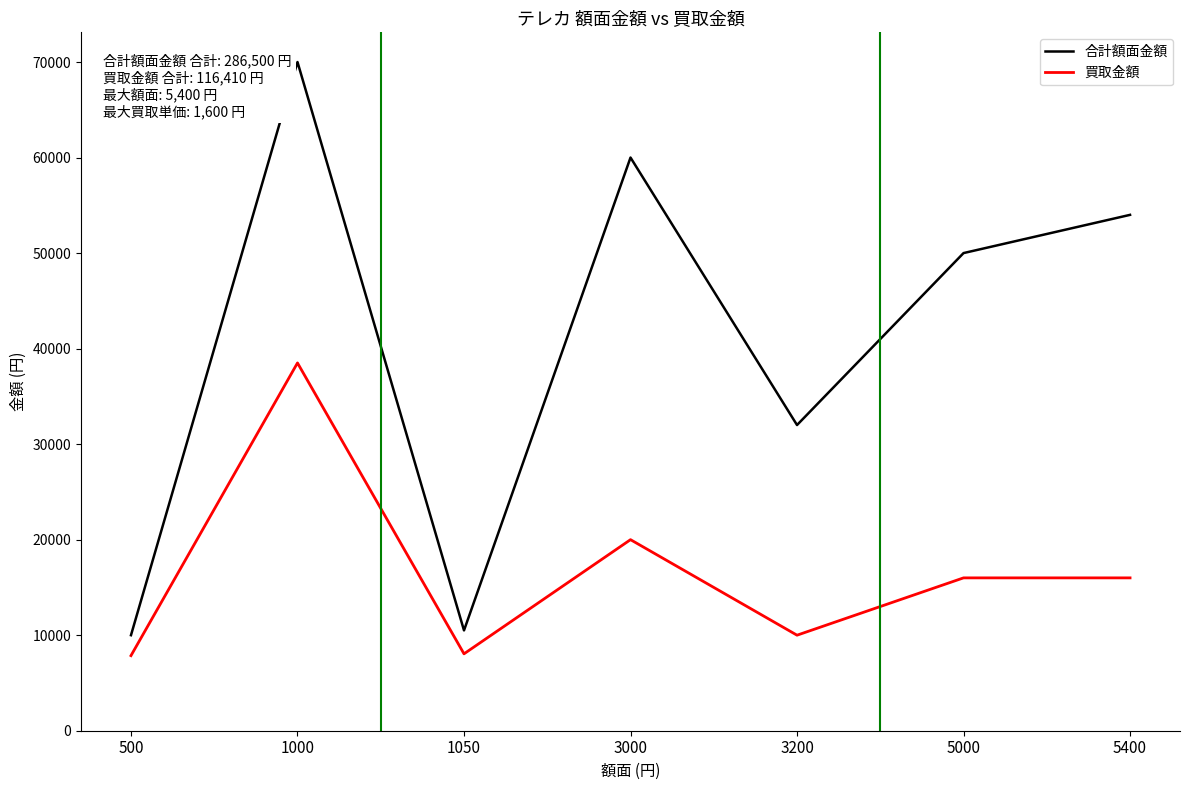

List the series in order of their peak value, highest first.

合計額面金額, 買取金額